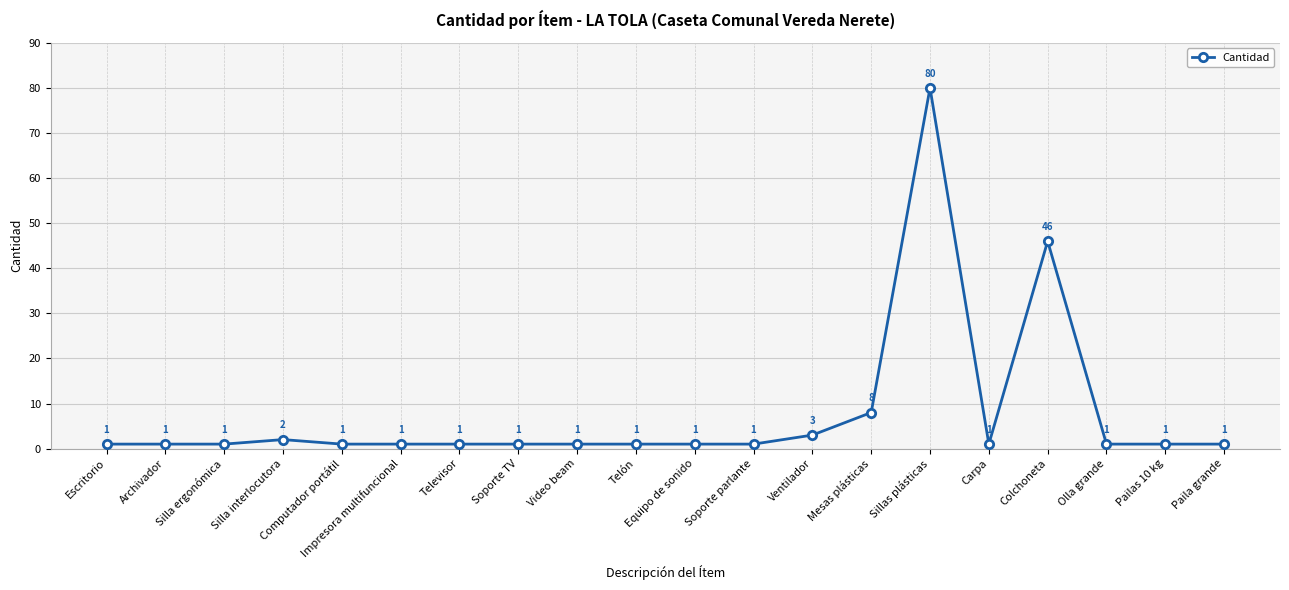

True or false: the data shows 1 at Televisor.

True